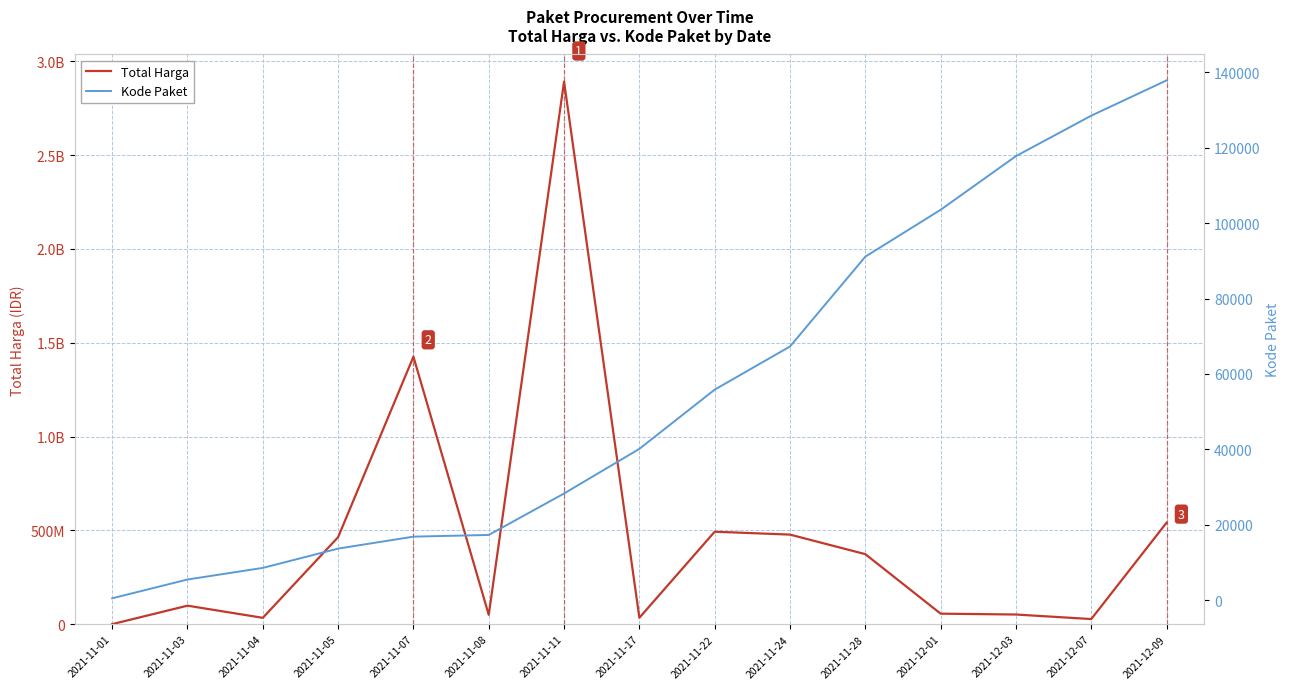

What is the sum of the Kode Paket values at 2021-11-22 and 2021-11-04?

64356